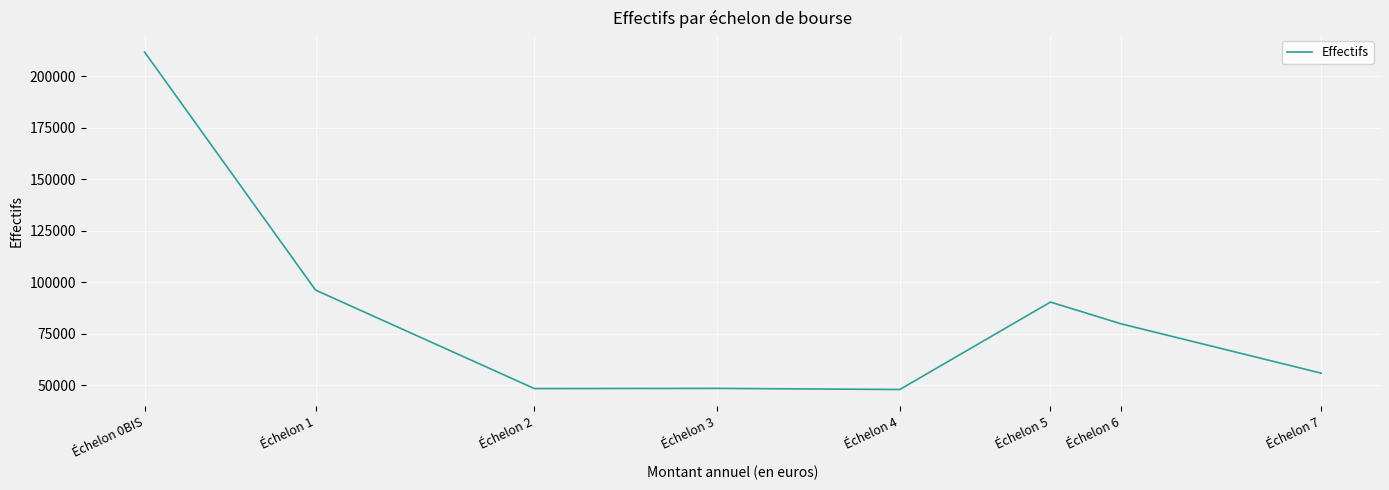

How many lines are shown in the chart?

1